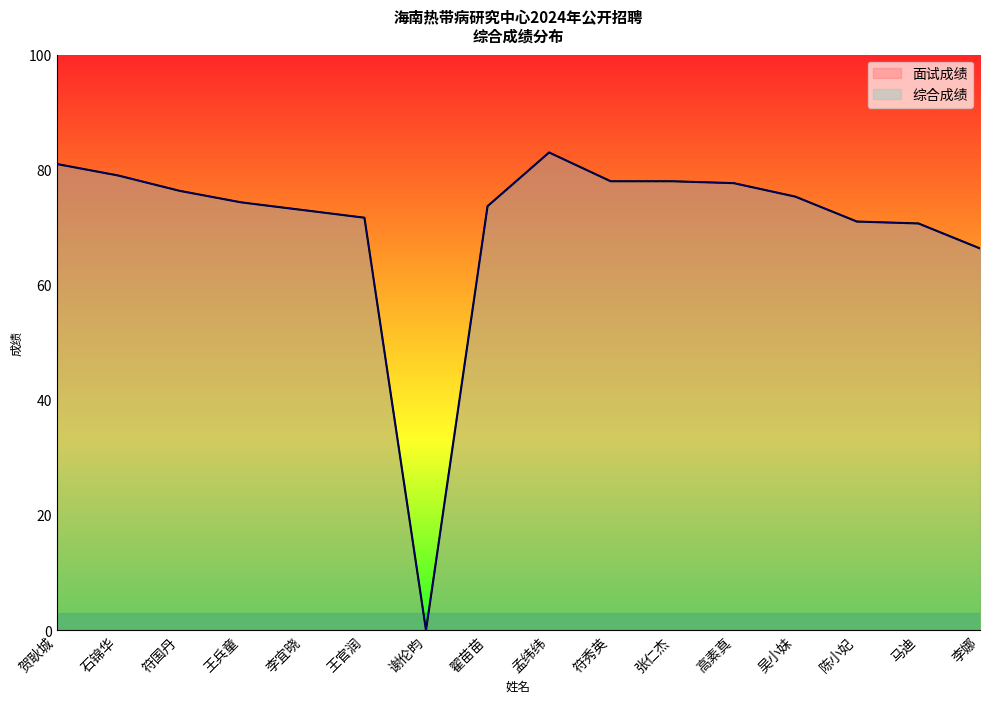

Reading left to right, list all the values displayed in this chart.

面试成绩: 81.0	79.0	76.3	74.3	73.0	71.7	0.0	73.7	83.0	78.0	78.0	77.7	75.3	71.0	70.7	66.3
综合成绩: 81.0	79.0	76.3	74.3	73.0	71.7	0.0	73.7	83.0	78.0	78.0	77.7	75.3	71.0	70.7	66.3